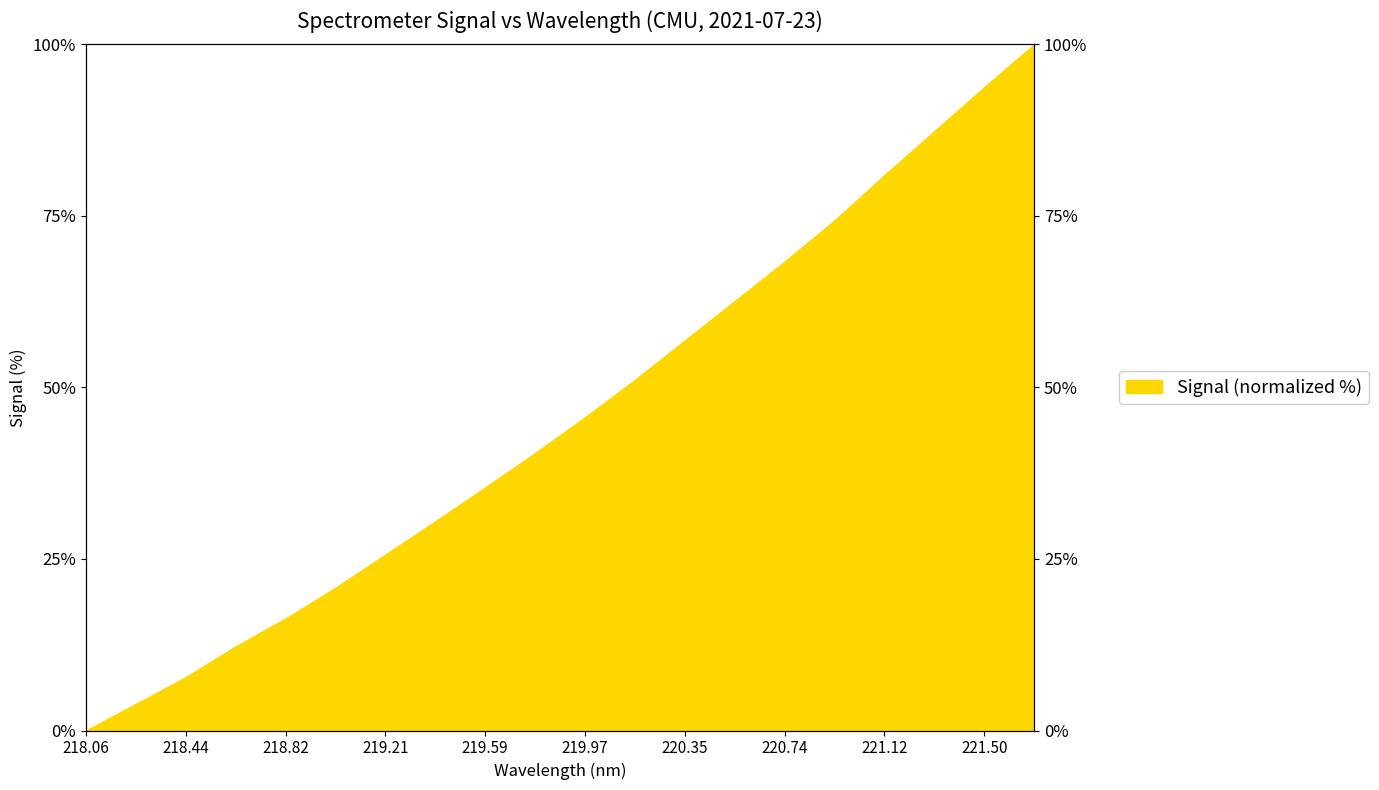

How many lines are shown in the chart?

1